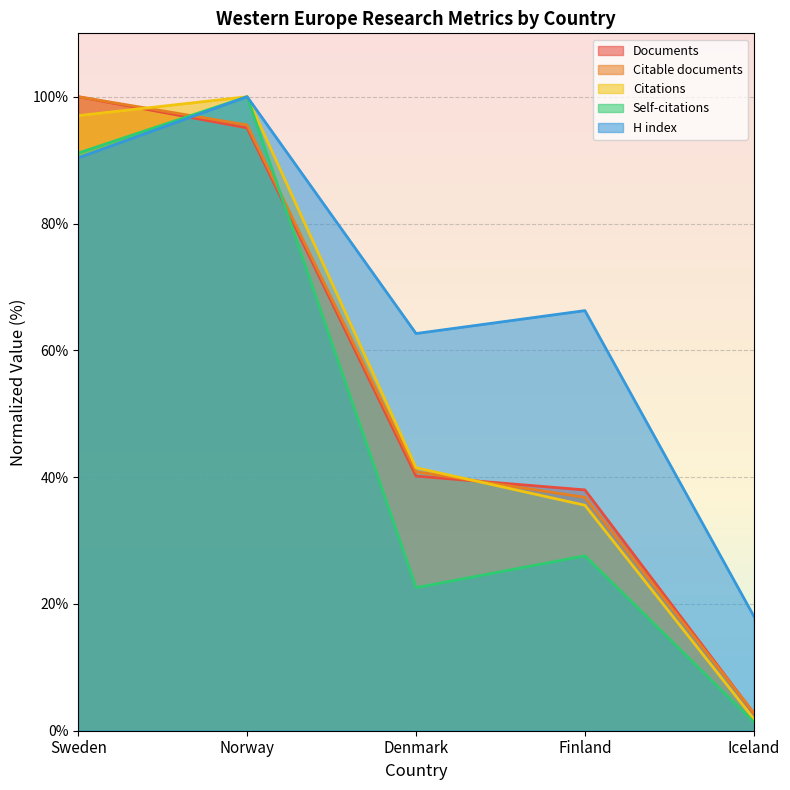

At which category does the chart reach its peak across all series?

Sweden